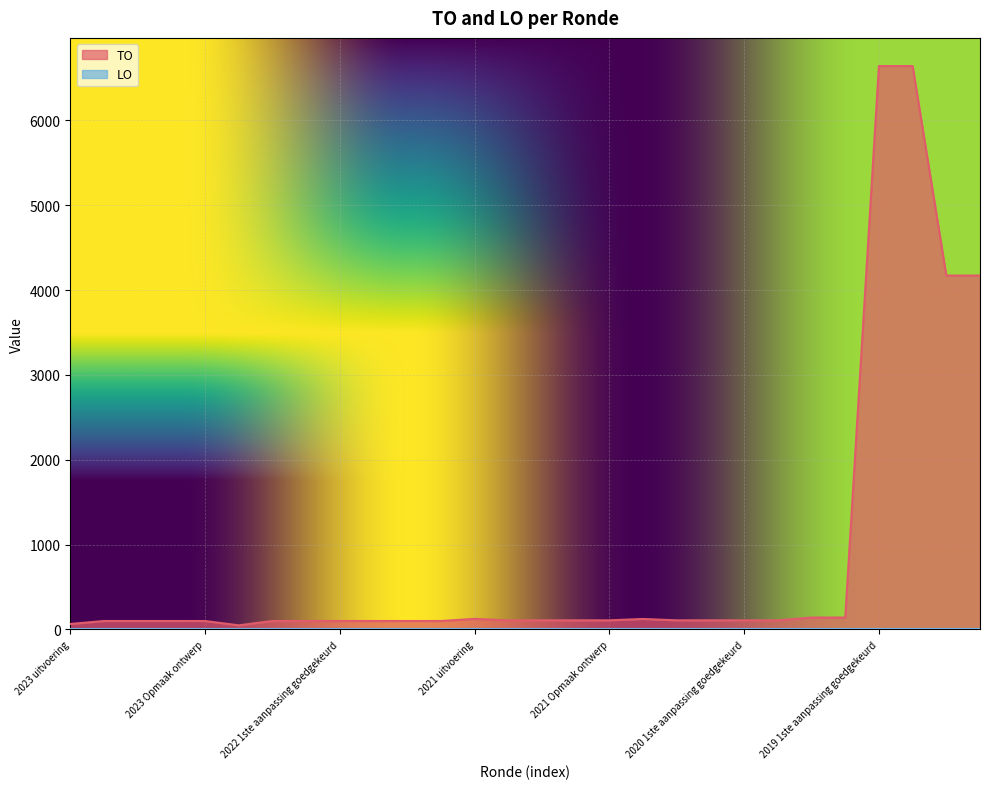

How many distinct data groups are displayed?

2